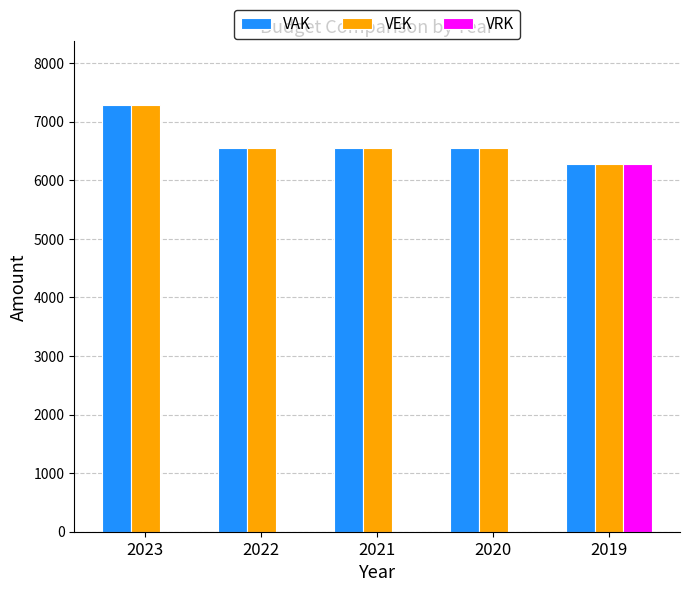

The VAK series shows 7280 at 2023. True or false?

True